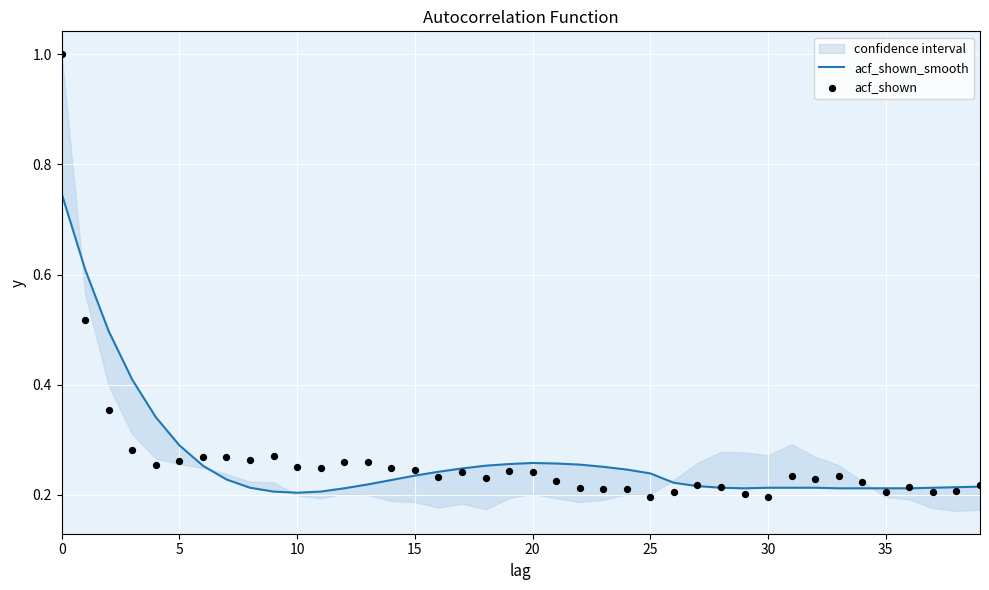

At how many categories does at least one series exceed 0?

40